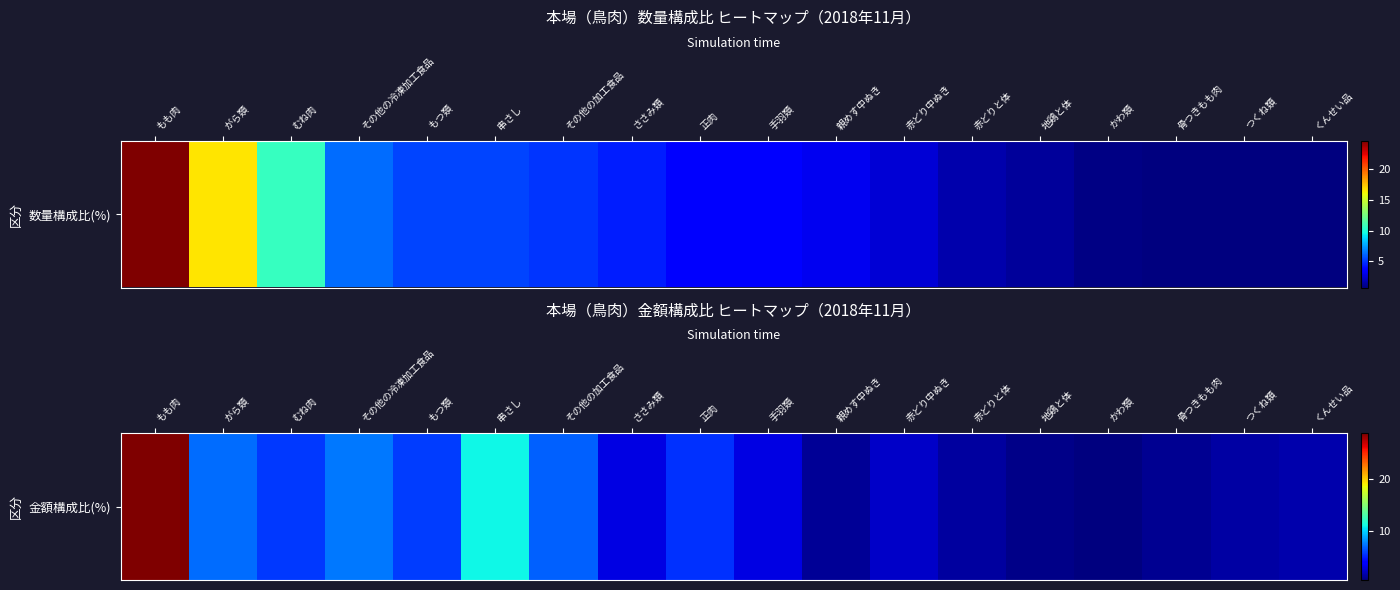

True or false: the data shows 0.6 at 骨つきもも肉.

False